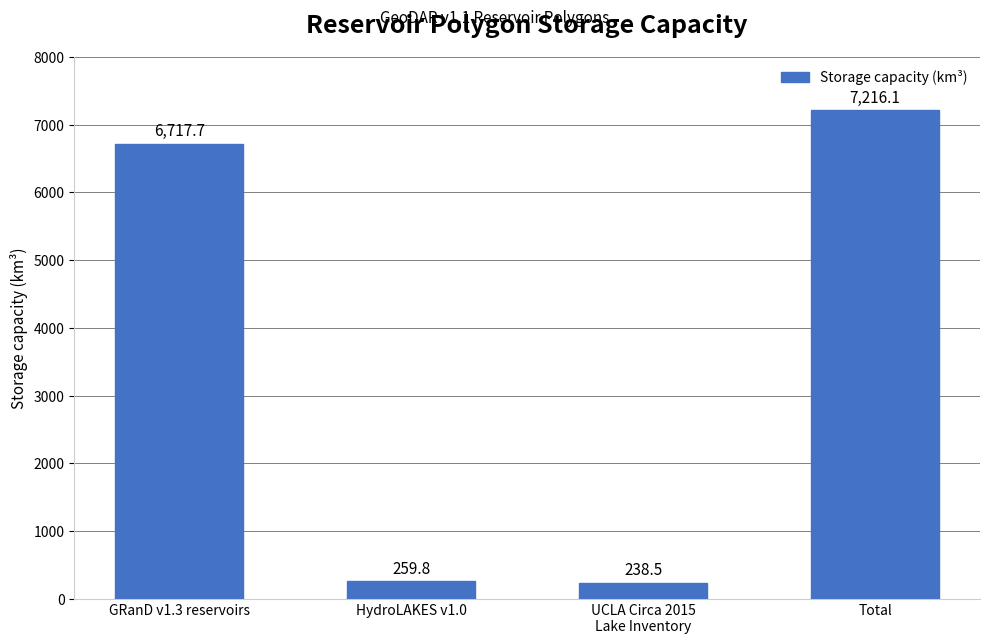

True or false: the data shows 6717.7 at GRanD v1.3 reservoirs.

True